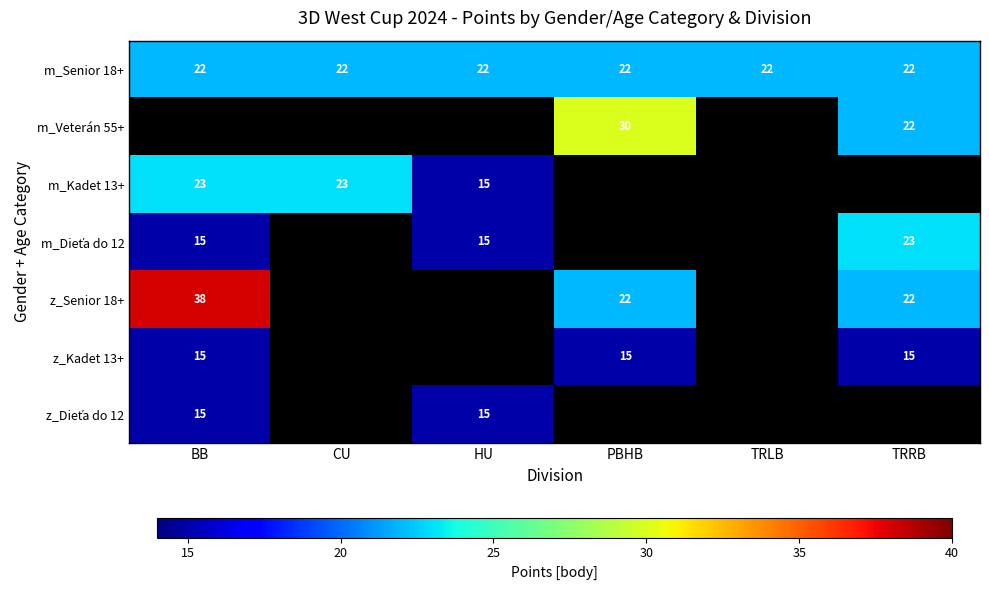

The m_Kadet 13+ series shows 23 at CU. True or false?

True